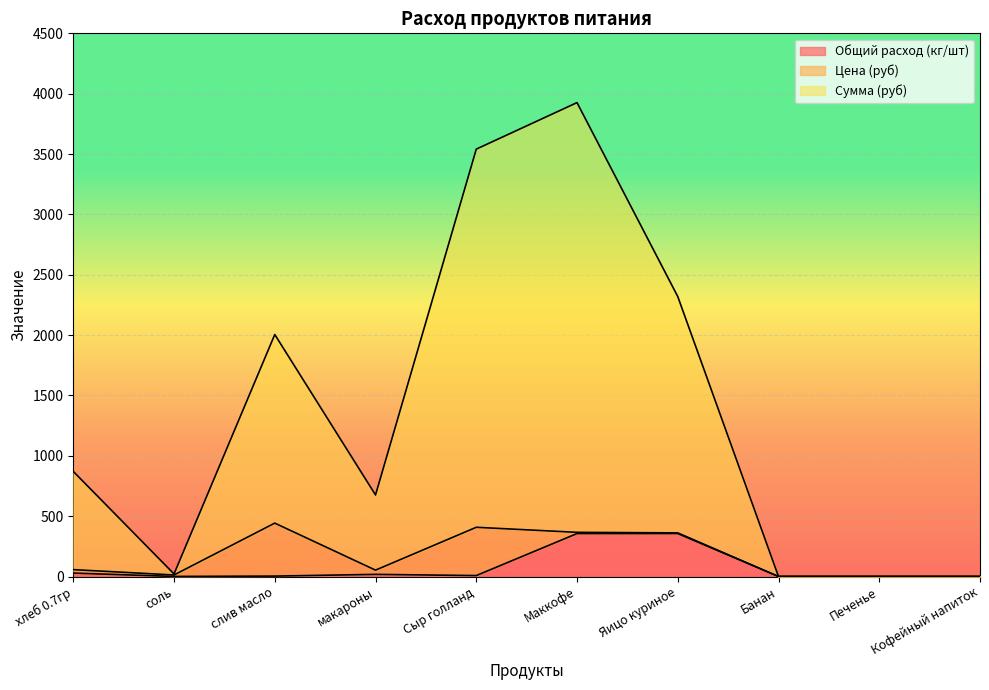

At which category is the sum across all series the highest?

Маккофе